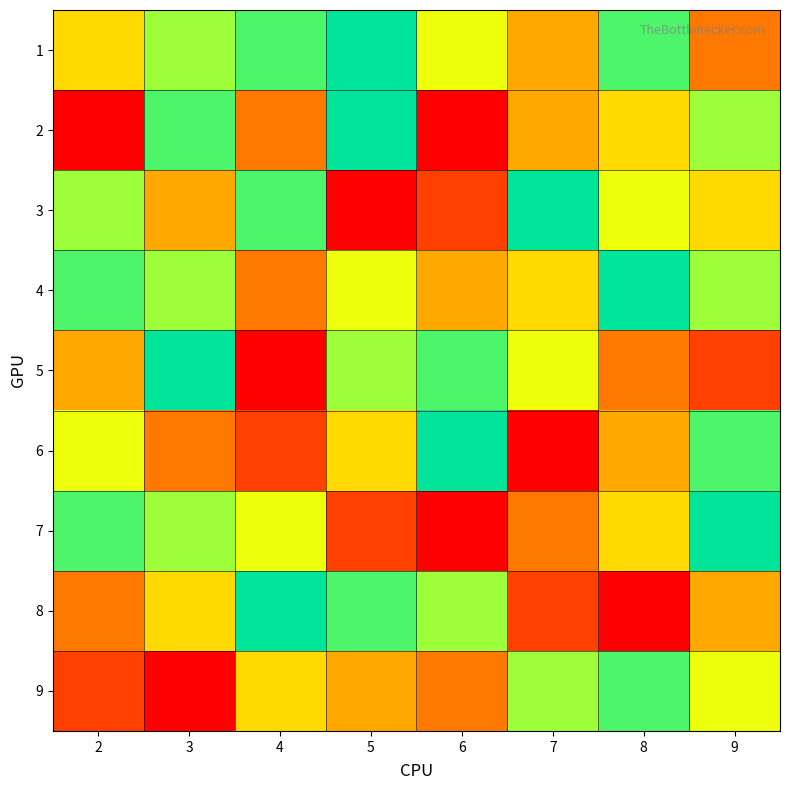

What is the smallest value displayed?

1